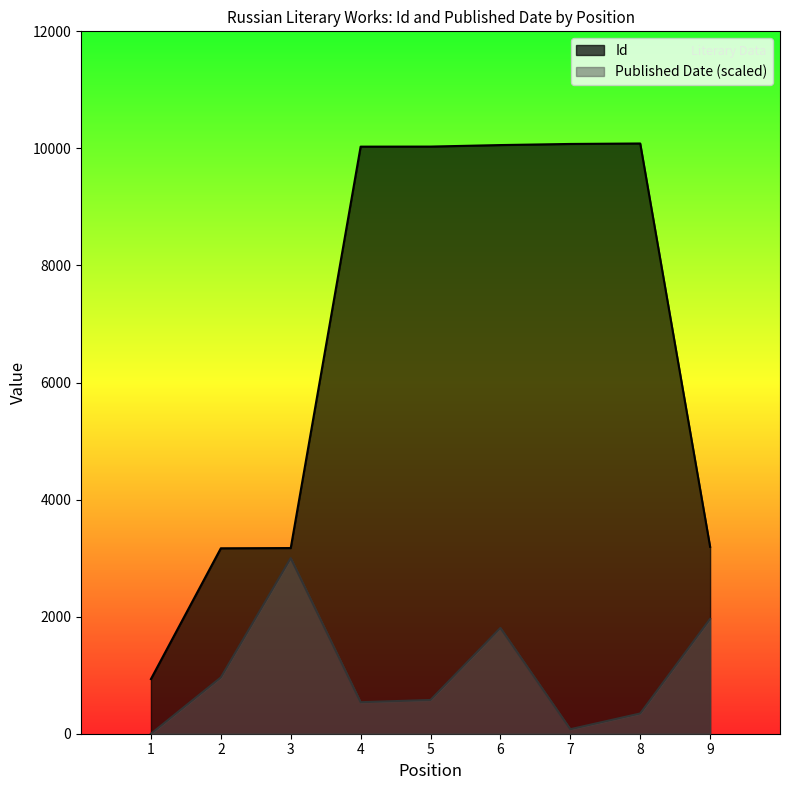

At which label is Id closest to 5509?

9